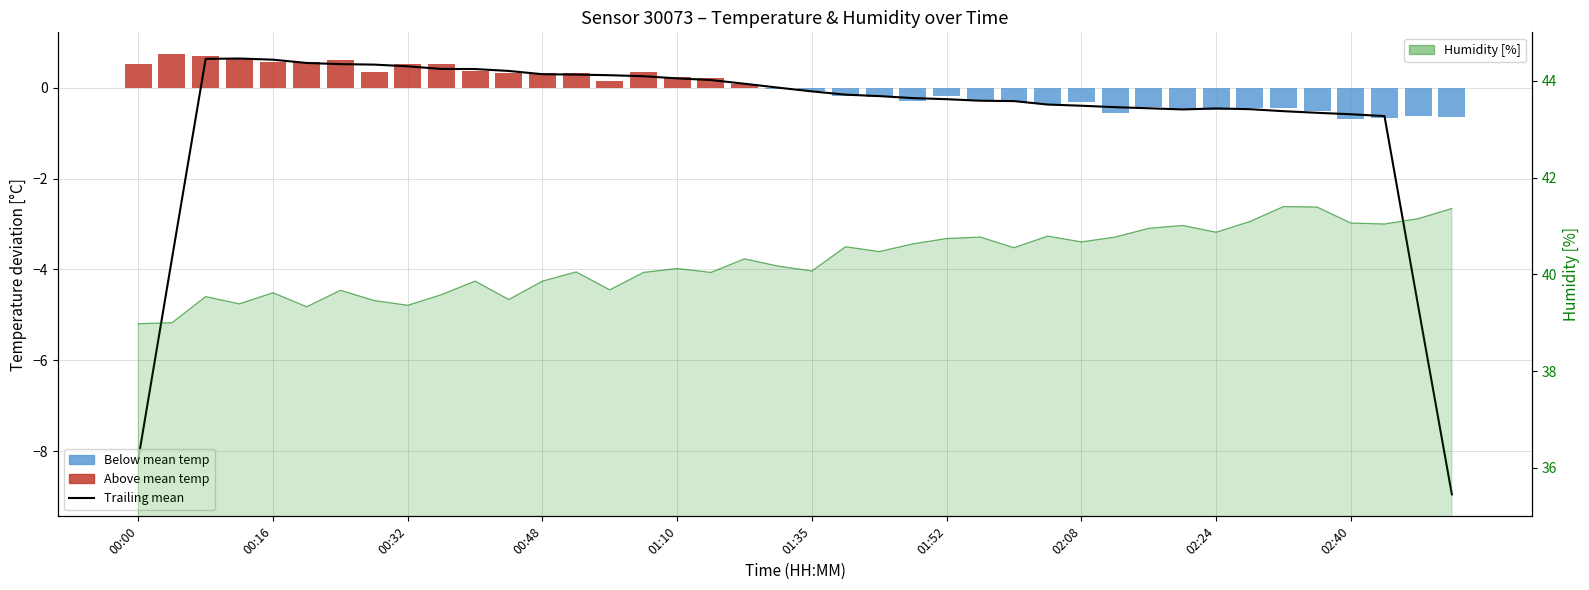

At how many categories does at least one series exceed 35?

40